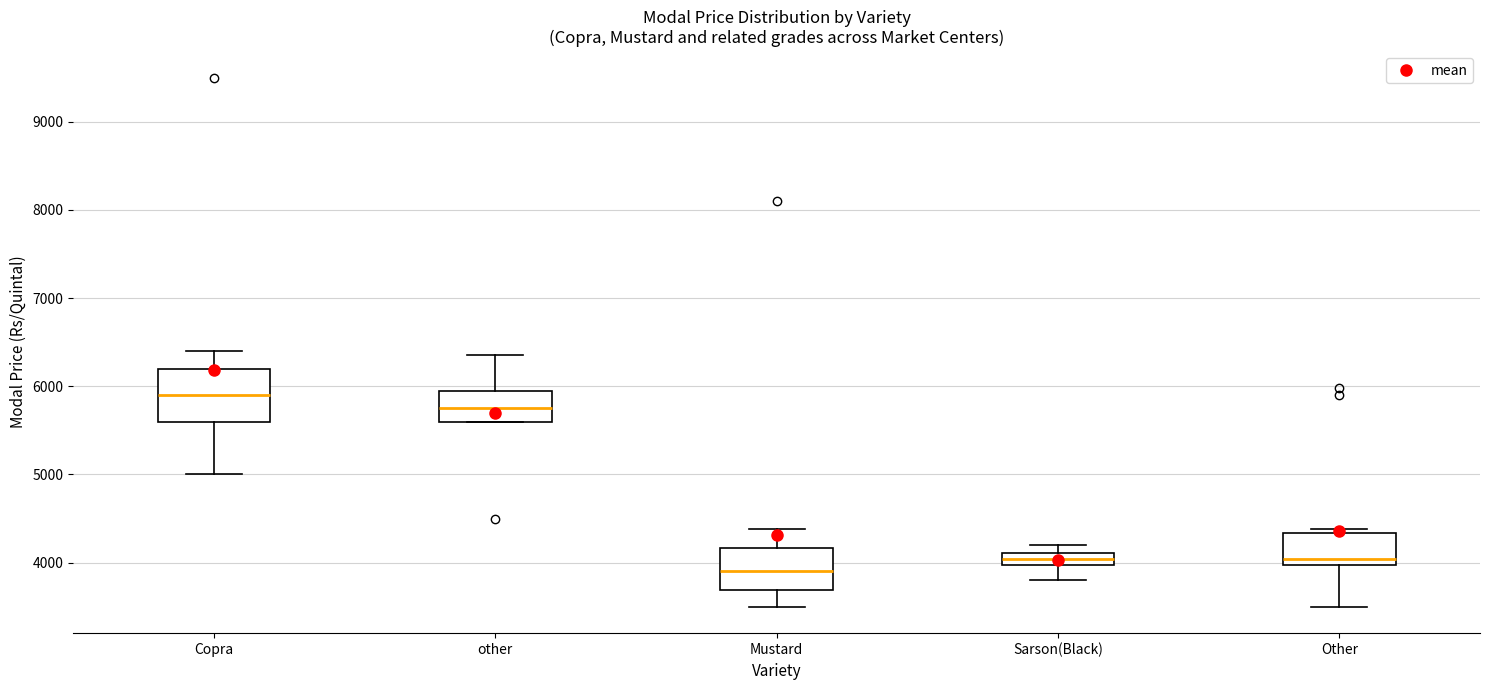

Where is the upper edge of the box for Copra on the y-axis? The values are not printed on the chart, so give them approximately, as read against the axis.

6200